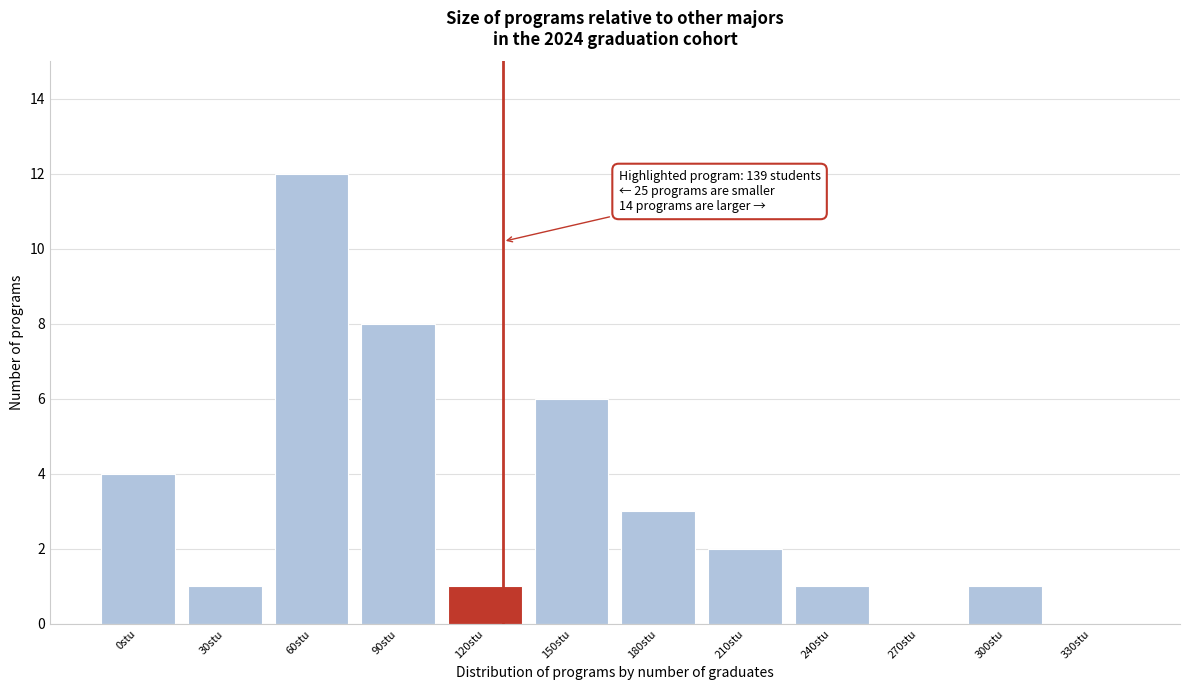

Reading left to right, transcribe all the data shown in this chart.

0stu=4	30stu=1	60stu=12	90stu=8	120stu=1	150stu=6	180stu=3	210stu=2	240stu=1	270stu=0	300stu=1	330stu=0